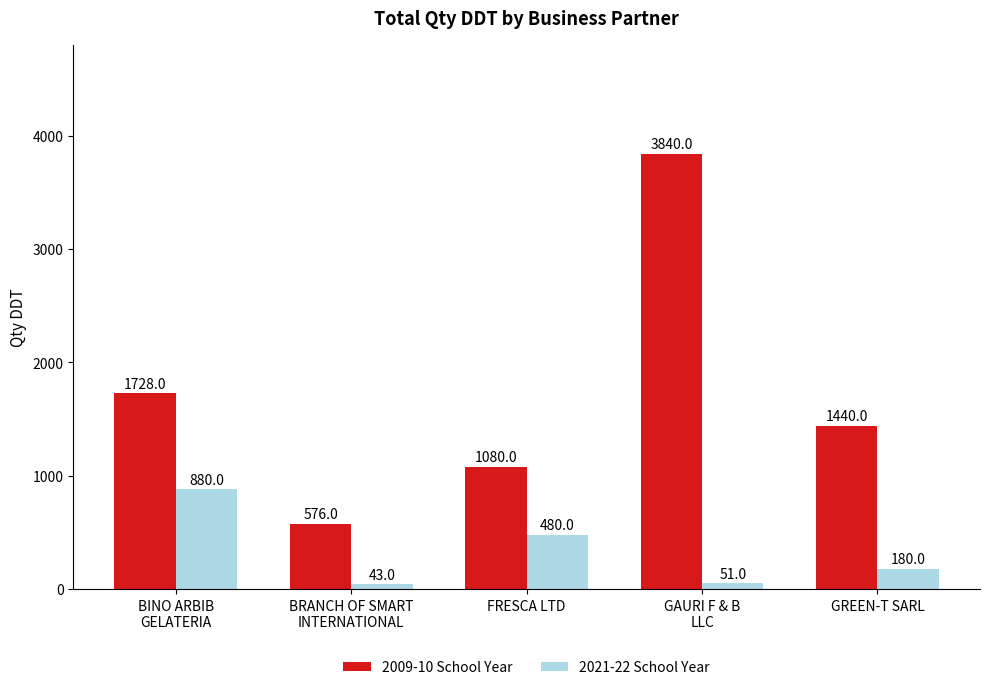

The value of 2021-22 School Year at FRESCA LTD is 480. True or false?

True